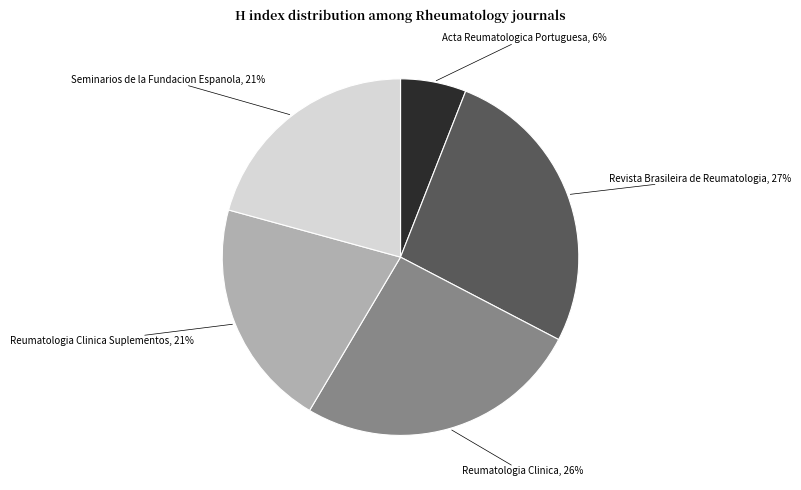

Is there a majority slice in this chart?

No